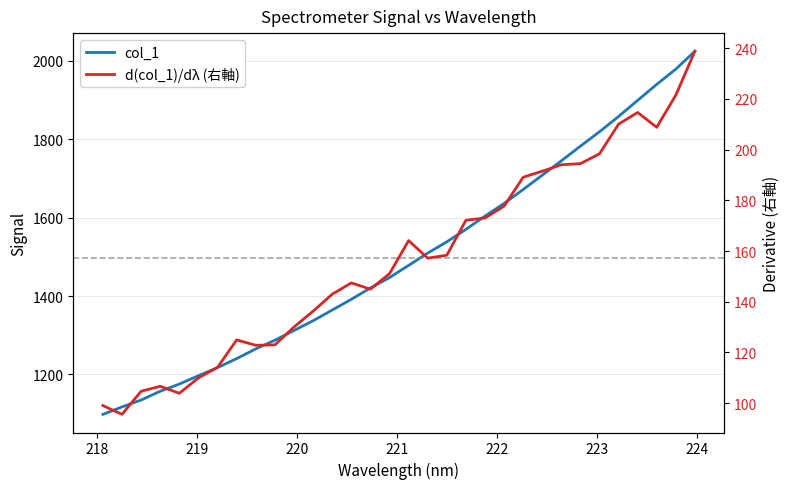

True or false: col_1 and d(col_1)/dλ (右軸) cross at least once.

False